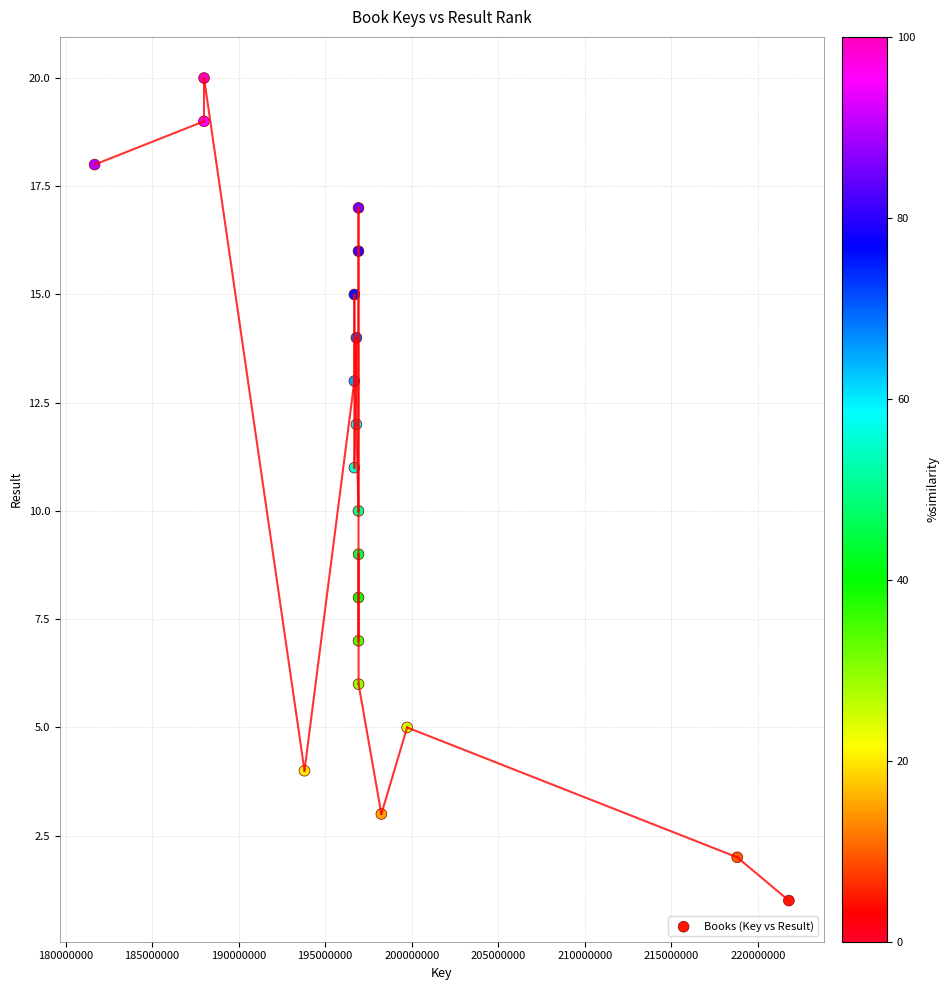

What is the range of Y values (max minus min)?

19